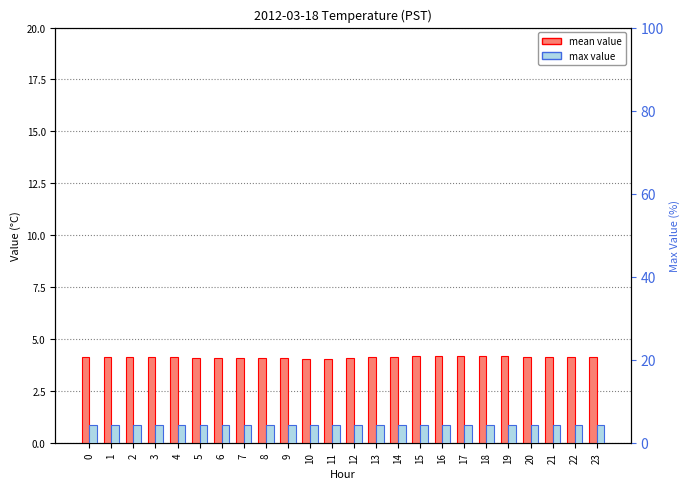

What is the minimum value for mean value?

4.0